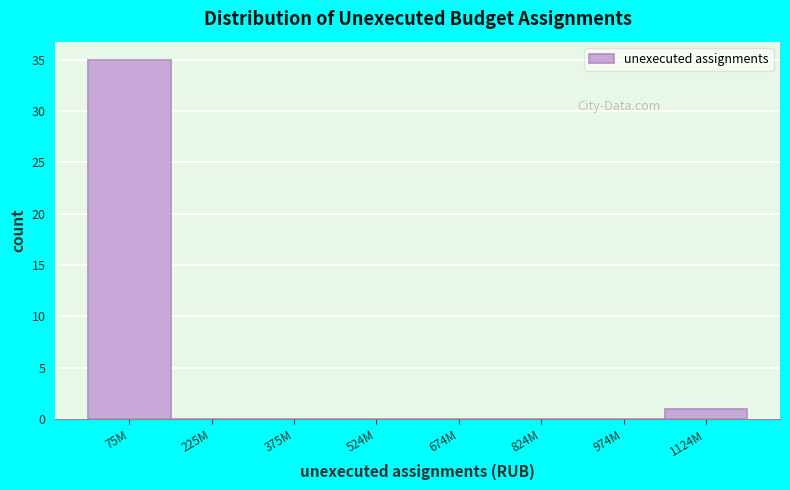

Reading left to right, list all the values displayed in this chart.

75M=35	225M=0	375M=0	524M=0	674M=0	824M=0	974M=0	1124M=1